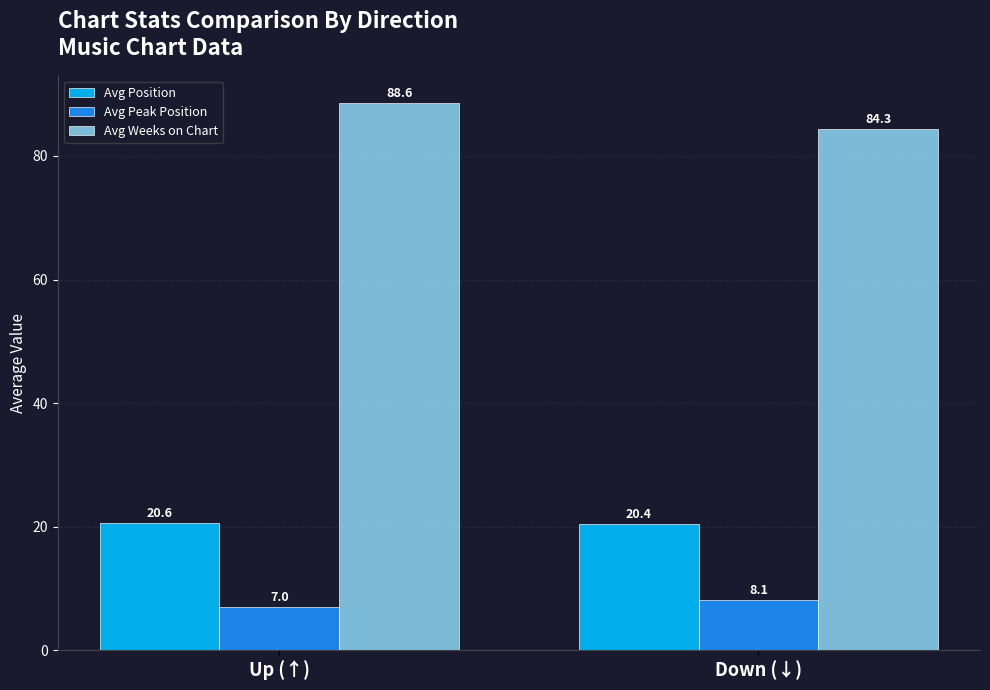

Does the chart contain any negative values?

No